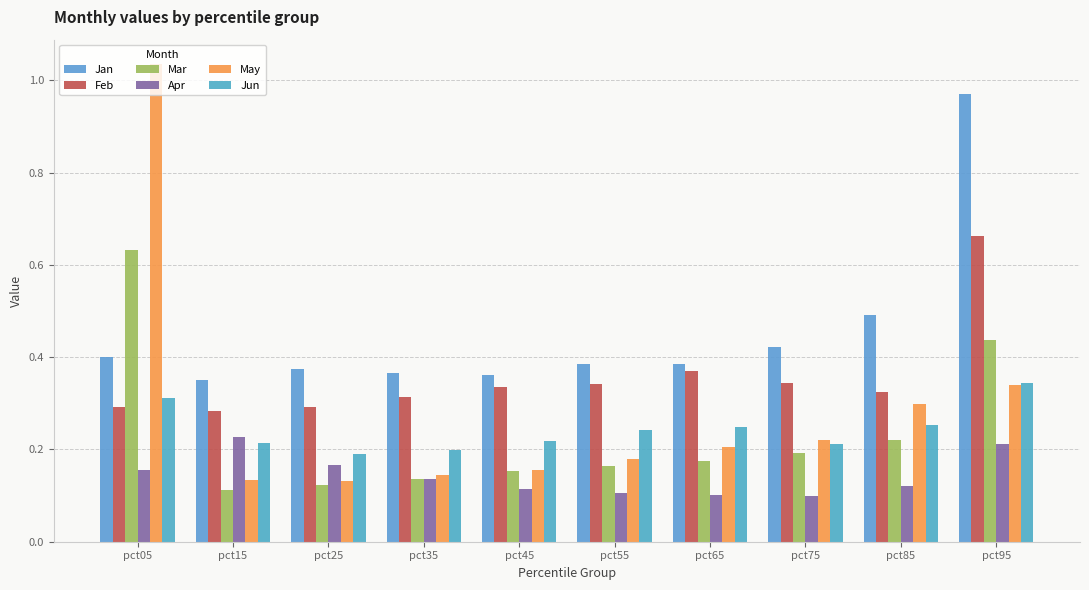

True or false: Apr has a value of 0.2 at pct25.

True